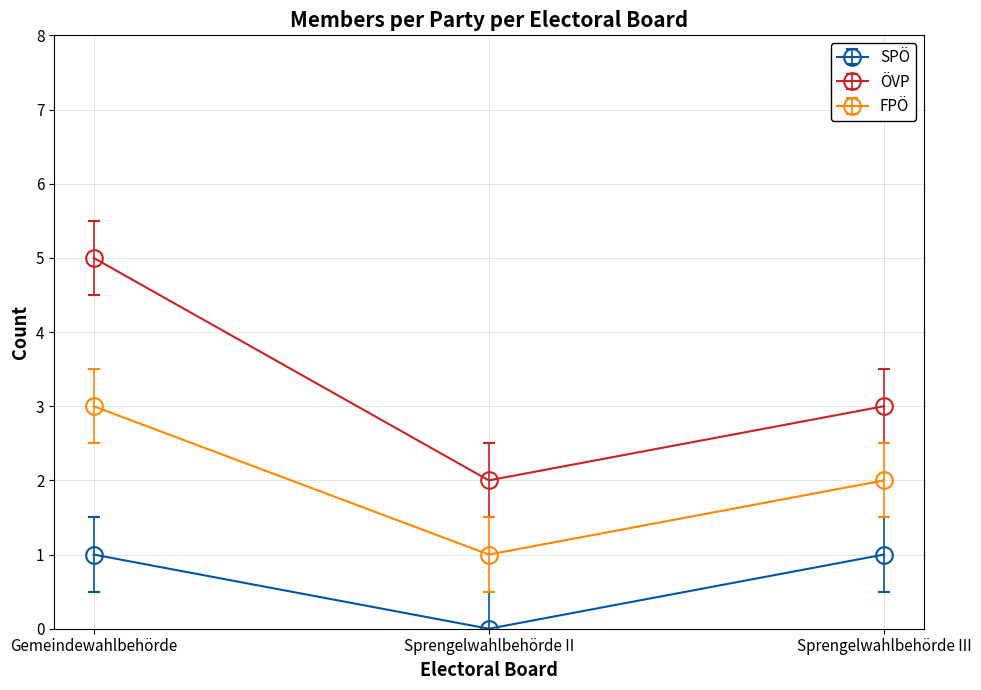

What position from the left is Gemeindewahlbehörde?

1